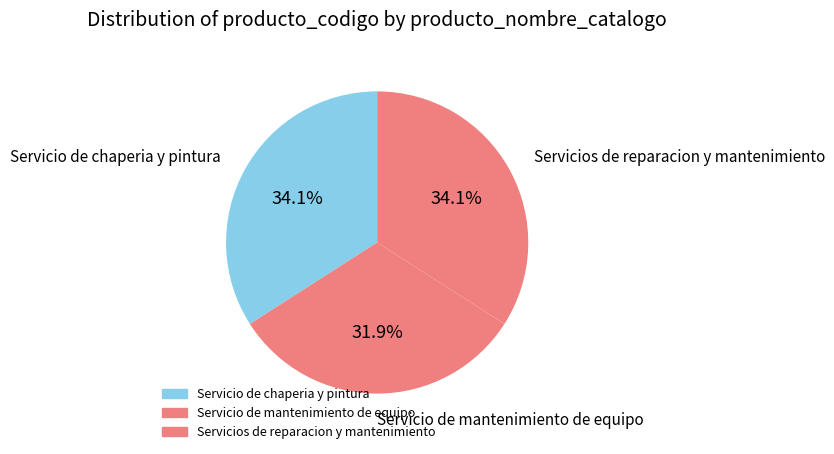

What is the largest slice in the pie chart?

Servicio de chaperia y pintura